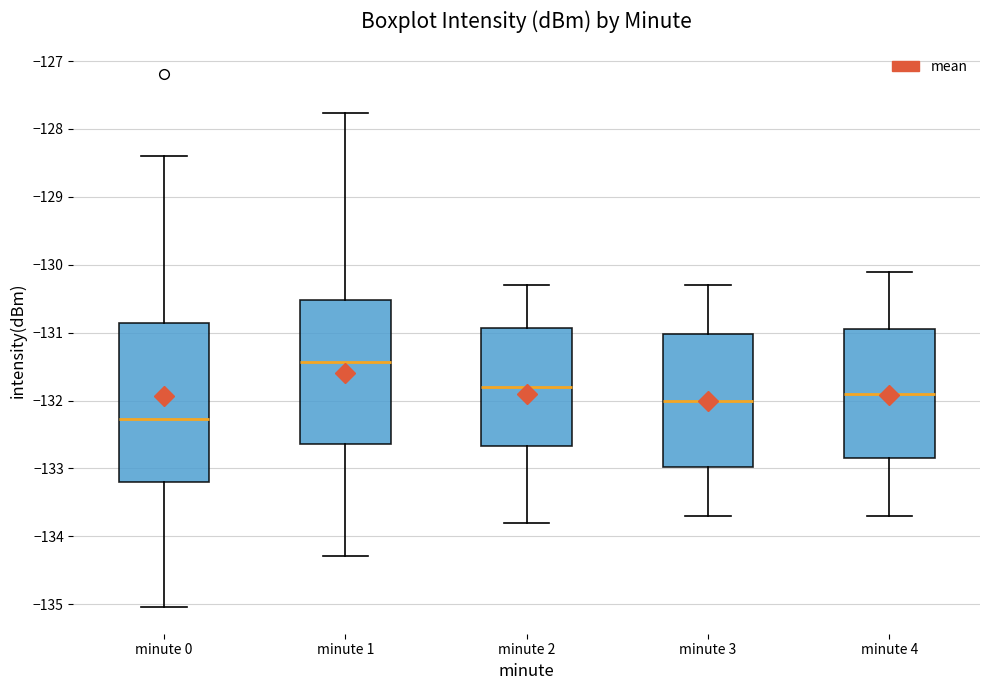

Reading left to right, transcribe this box plot: for each box, give where its median line is, the range the box spans, and where its two whiskers end, as read against the y-axis. The values are not printed on the chart, so give them approximately, as read against the axis.

minute 0: median -132.3, box -133.2 to -130.9, whiskers -135.0 to -128.4
minute 1: median -131.4, box -132.6 to -130.5, whiskers -134.3 to -127.8
minute 2: median -131.8, box -132.7 to -130.9, whiskers -133.8 to -130.3
minute 3: median -132.0, box -133.0 to -131.0, whiskers -133.7 to -130.3
minute 4: median -131.9, box -132.8 to -130.9, whiskers -133.7 to -130.1